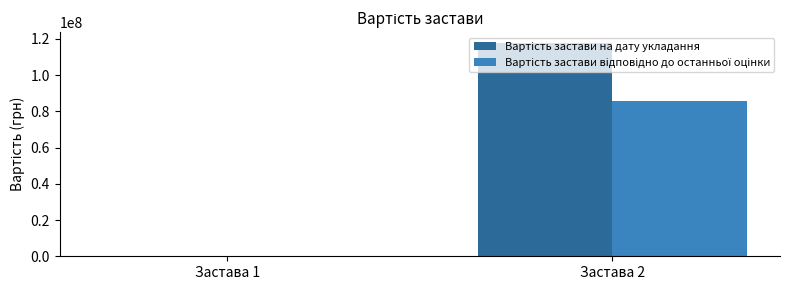

At which category is the sum across all series the highest?

Застава 2